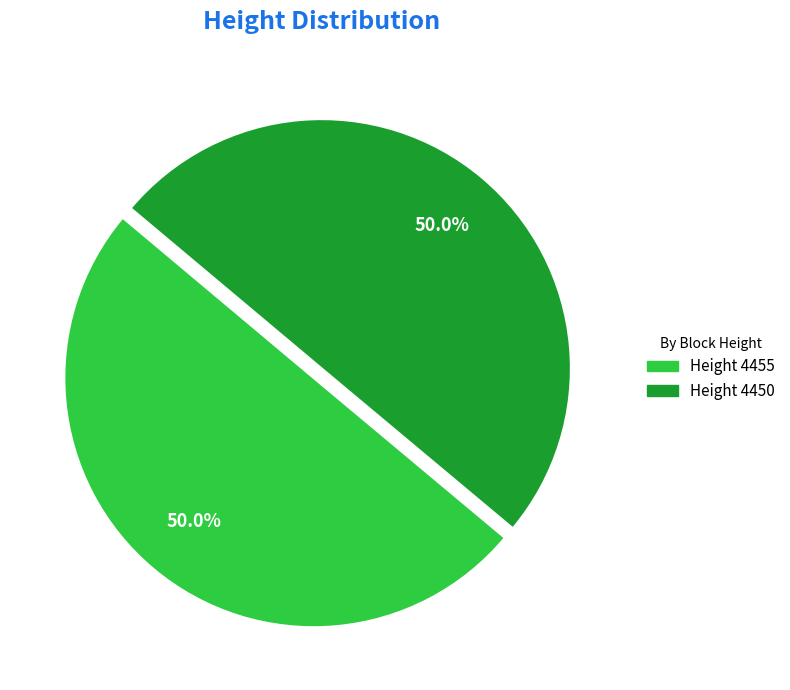

What is the total percentage of Height 4450 and Height 4455?

100.0%